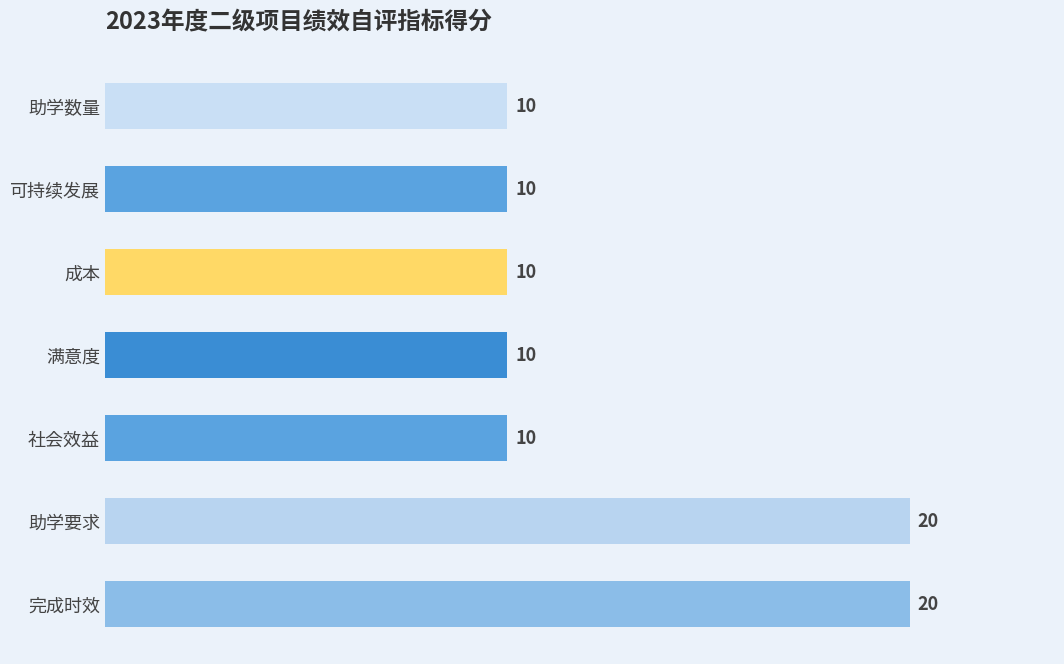

How many values are between 10 and 20?

7